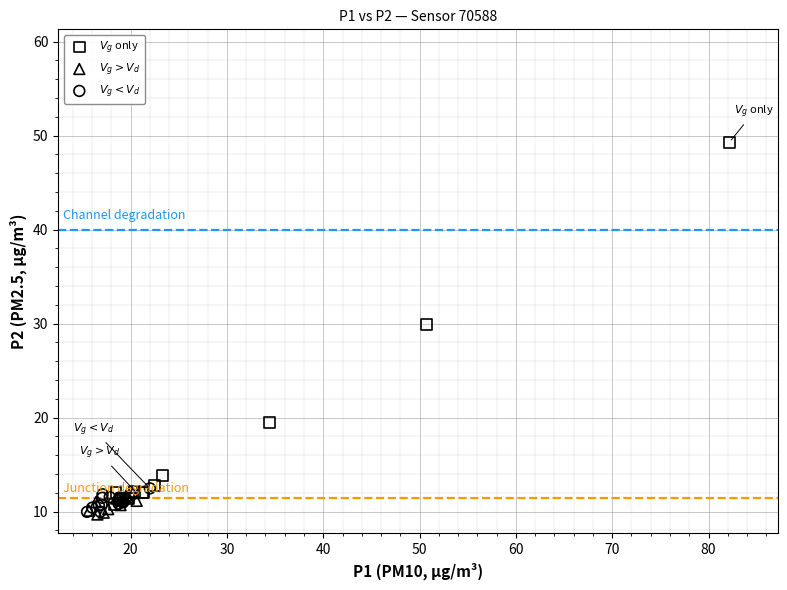

Which series reaches the maximum Y coordinate?

$V_g$ only